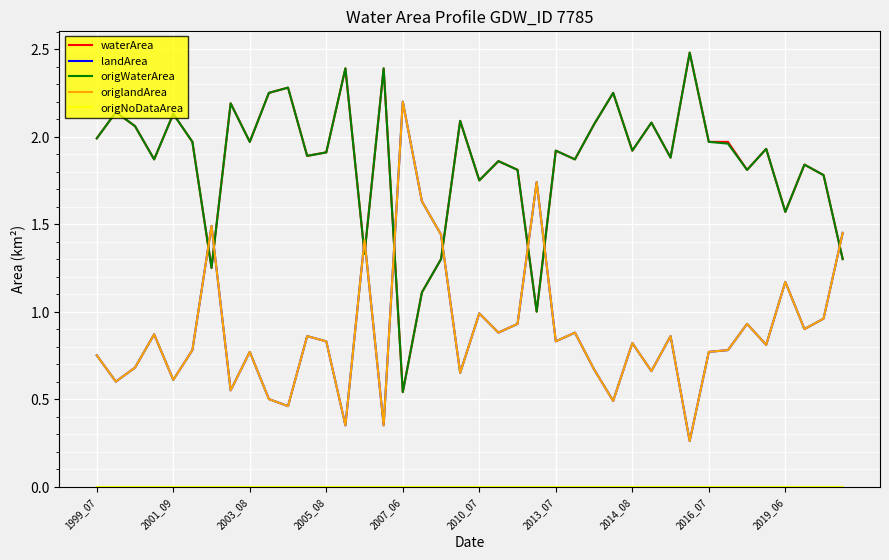

Does the chart display data point markers on the line(s)?

No